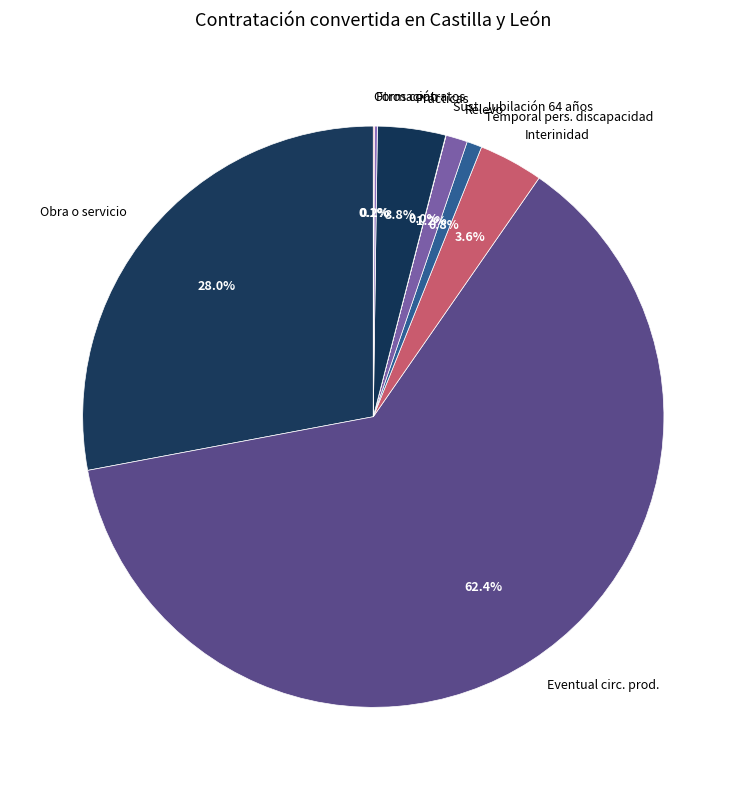

Which has a higher value, Prácticas or Temporal pers. discapacidad?

Prácticas